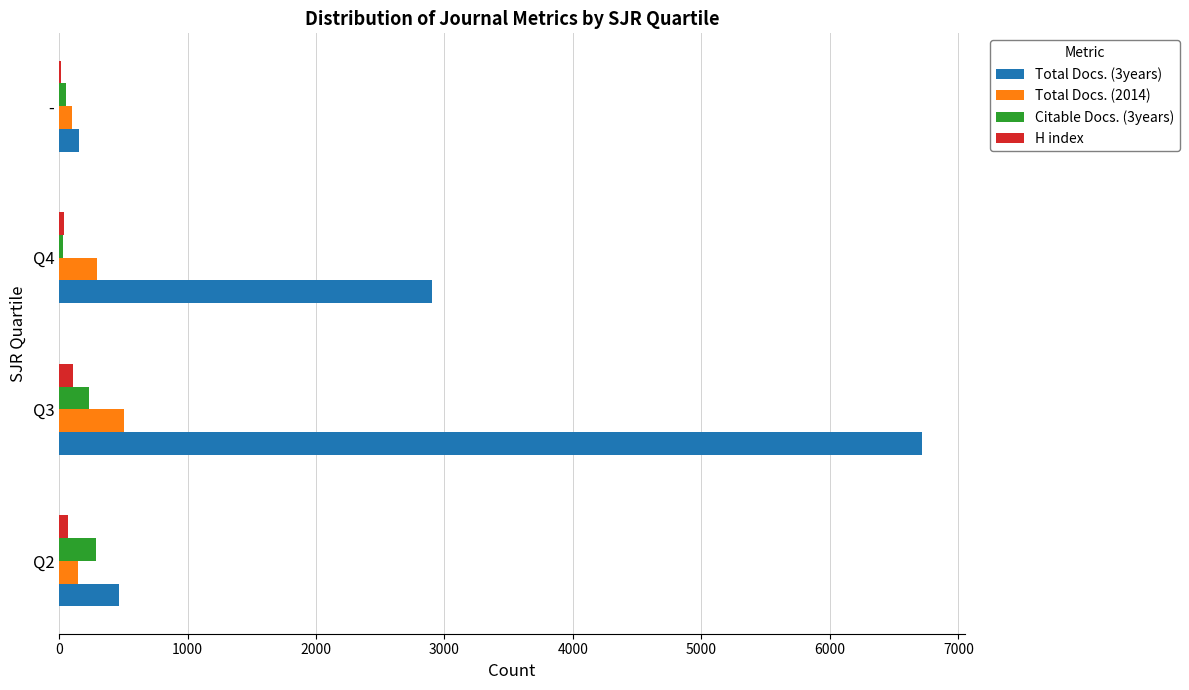

What are all the series names shown in the legend?

Total Docs. (3years), Total Docs. (2014), Citable Docs. (3years), H index